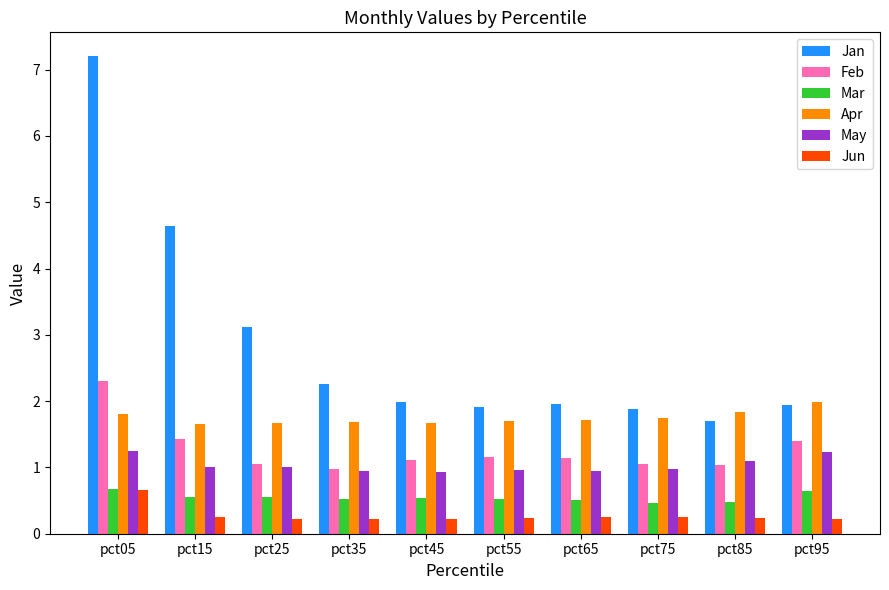

Is it true that Apr equals 2.6 at pct15?

False